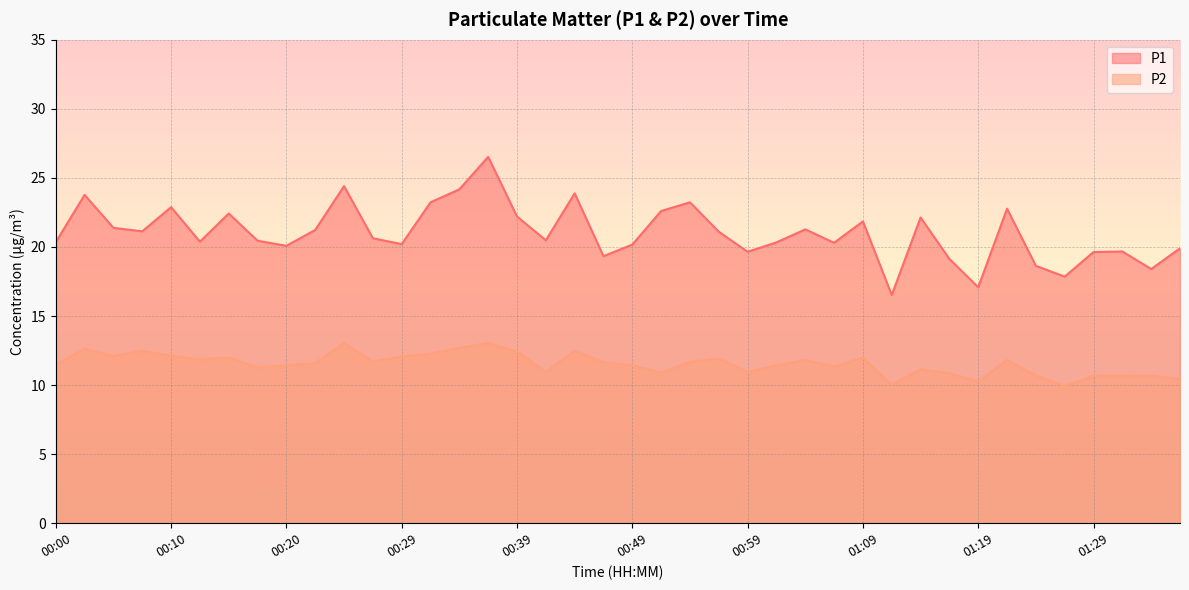

List the series in order of their overall mean, highest first.

P1, P2